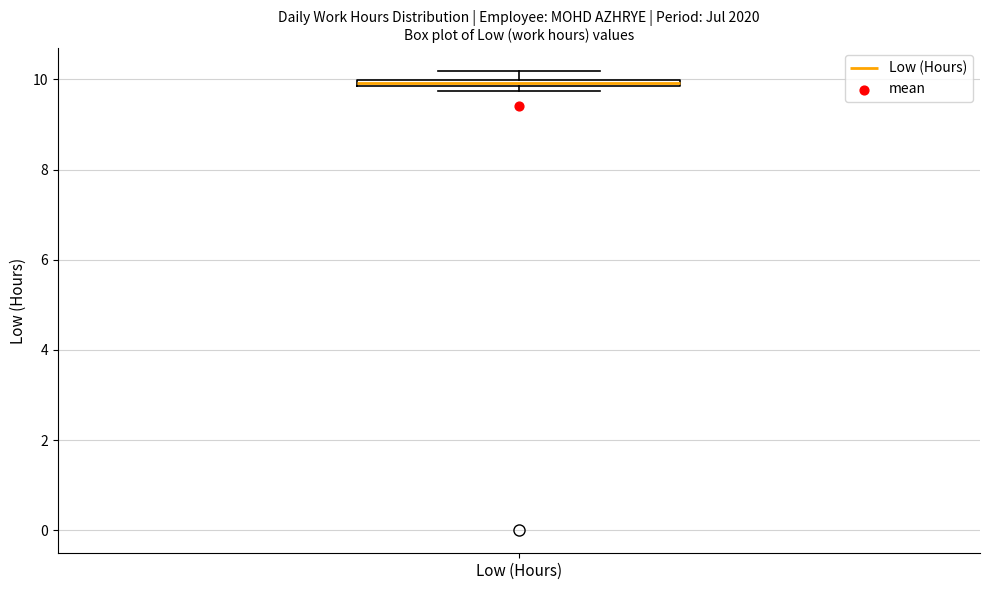

Where is the lower edge of the box for Low (Hours) on the y-axis? The values are not printed on the chart, so give them approximately, as read against the axis.

9.8